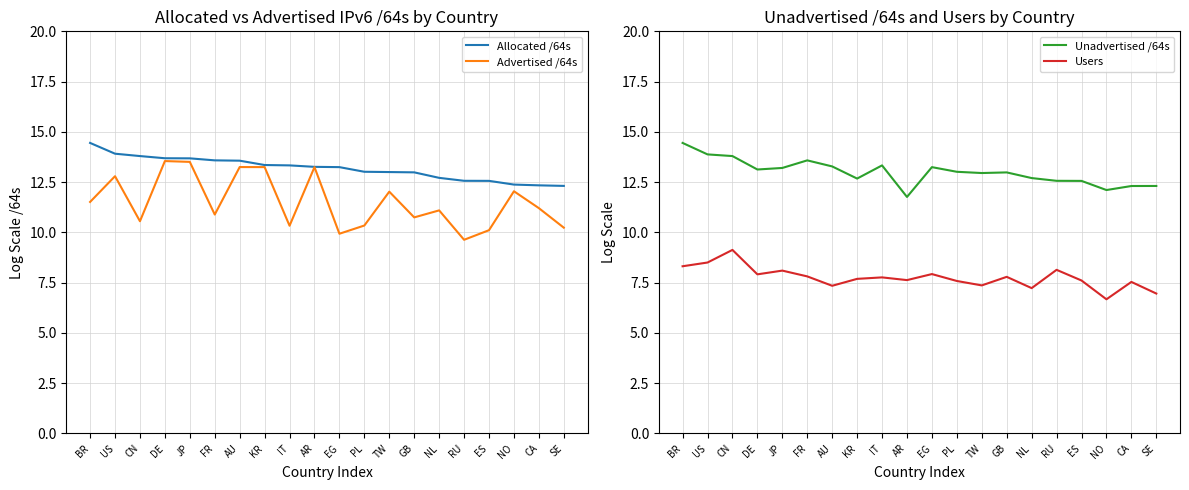

What is the difference between the second highest and minimum values in the Unadvertised /64s series?

2.1